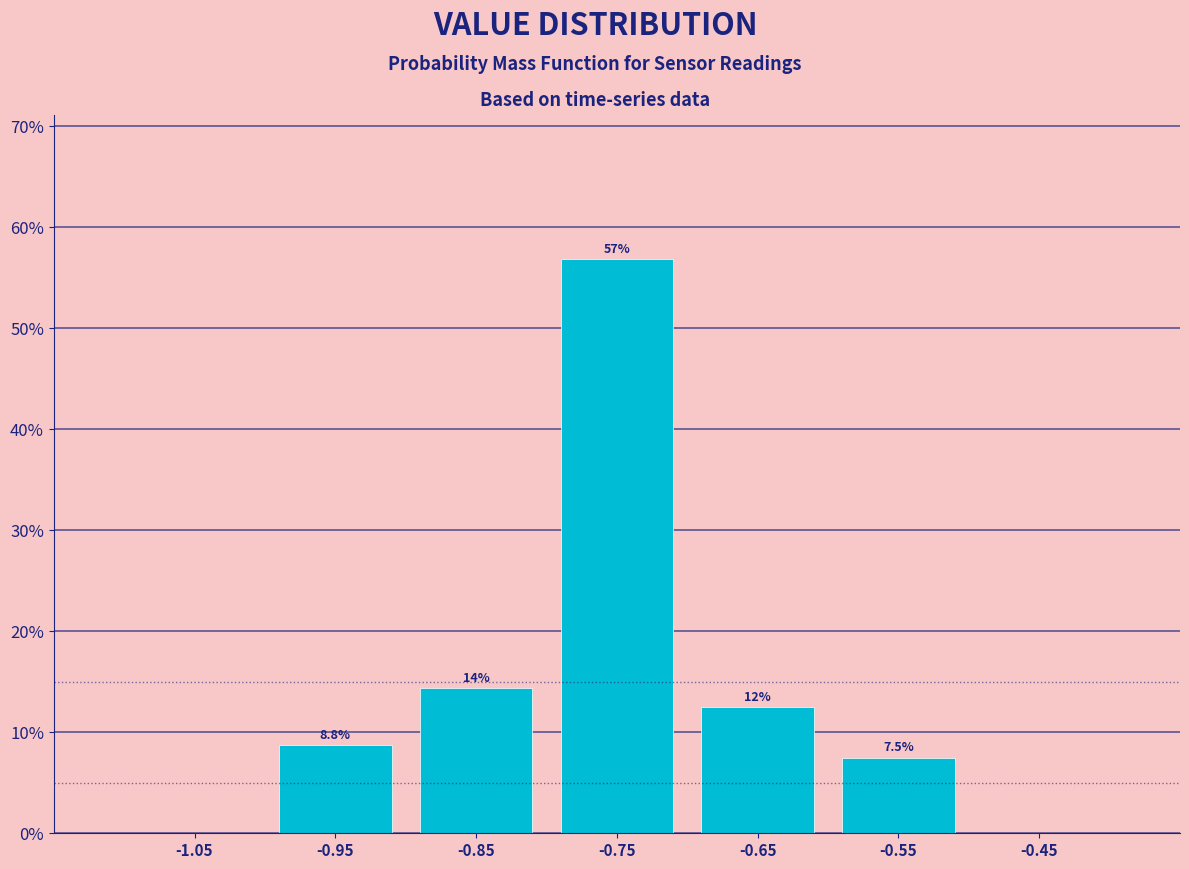

Over which range of the x-axis is the bar tallest?

-0.8 to -0.7